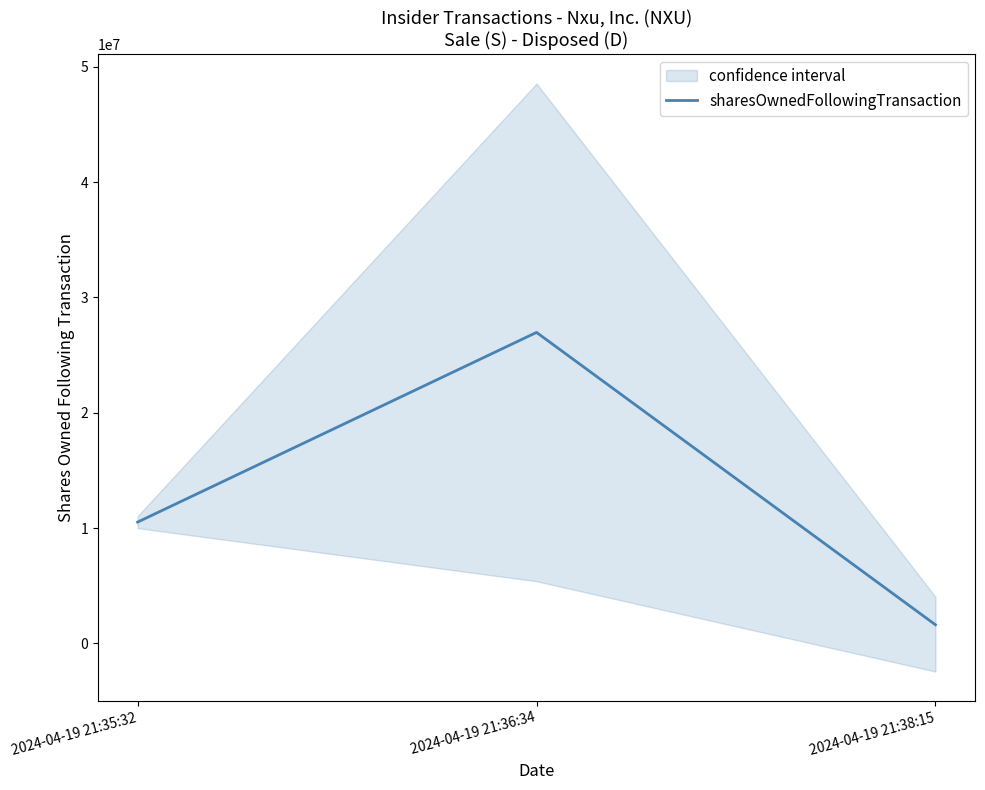

Which has a higher value, 2024-04-19 21:35:32 or 2024-04-19 21:38:15?

2024-04-19 21:35:32